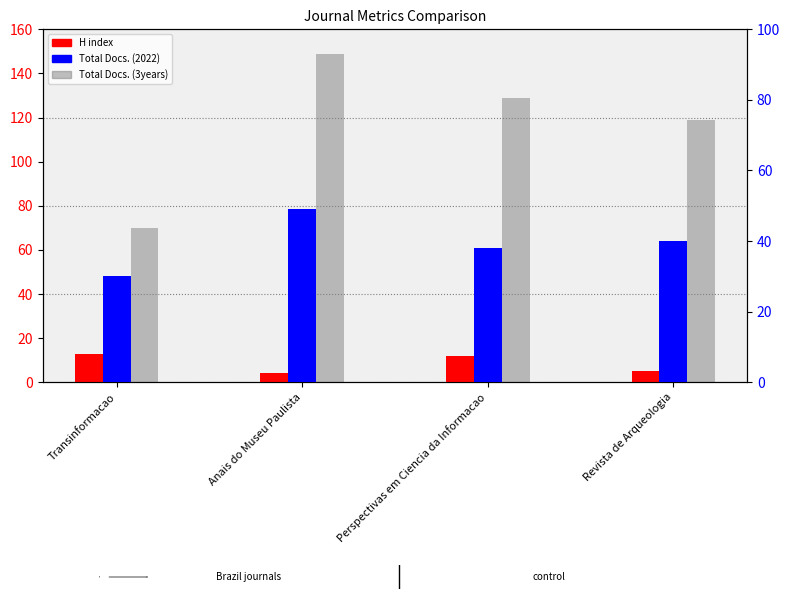

Reading right to left, extract all data points from this chart.

H index: 5	12	4	13
Total Docs. (3years): 119	129	149	70
Total Docs. (2022): 40	38	49	30